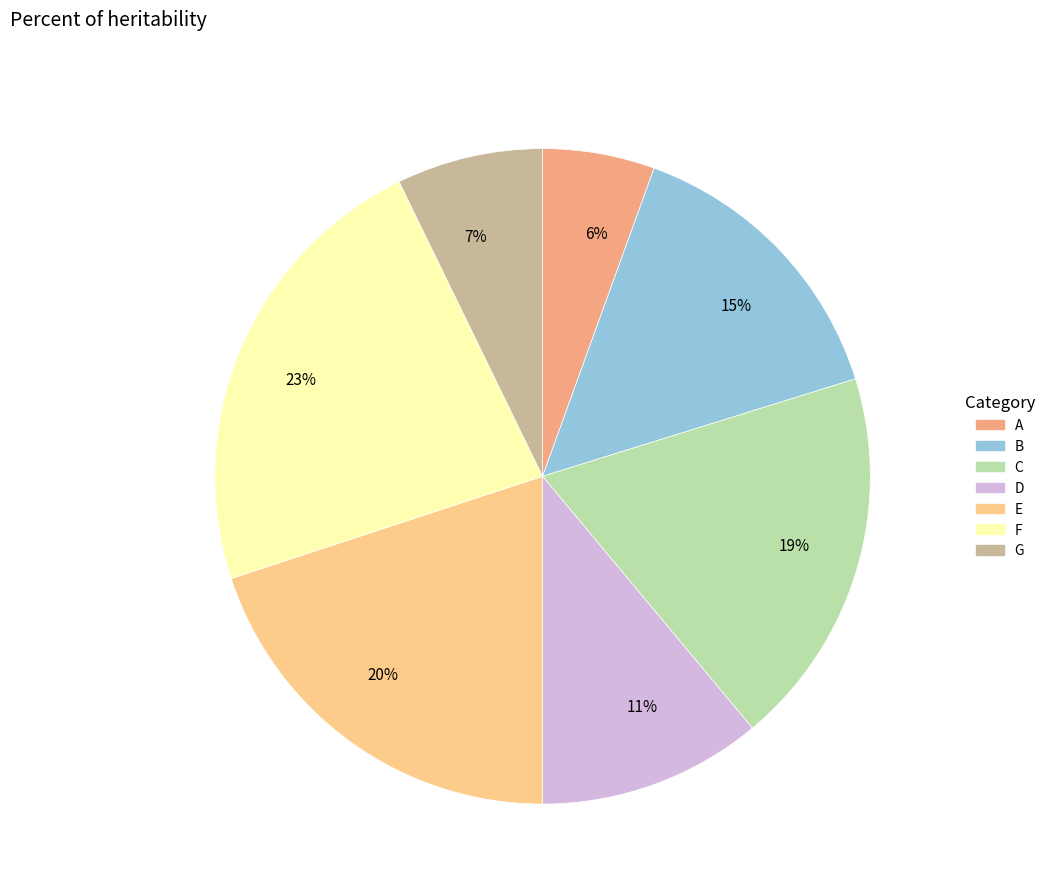

Which slice is the smallest?

6%